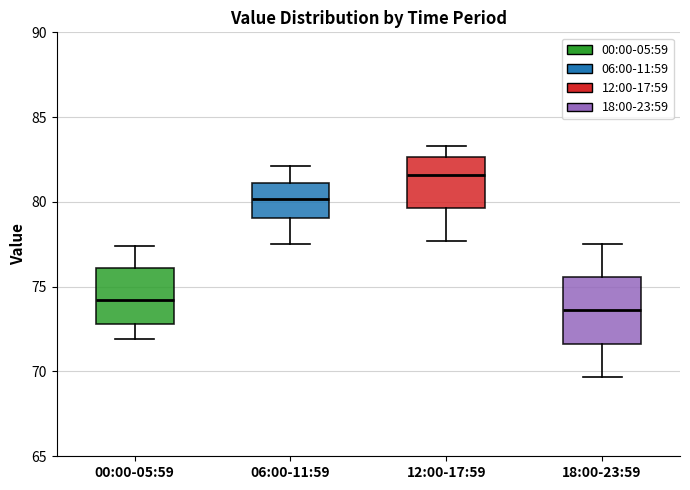

Reading left to right, transcribe this box plot: for each box, give where its median line is, the range the box spans, and where its two whiskers end, as read against the y-axis. The values are not printed on the chart, so give them approximately, as read against the axis.

00:00-05:59: median 74.0, box 73.0 to 76.0, whiskers 72.0 to 77.5
06:00-11:59: median 80.0, box 79.0 to 81.0, whiskers 77.5 to 82.0
12:00-17:59: median 81.5, box 79.5 to 82.5, whiskers 77.5 to 83.5
18:00-23:59: median 73.5, box 71.5 to 75.5, whiskers 69.5 to 77.5